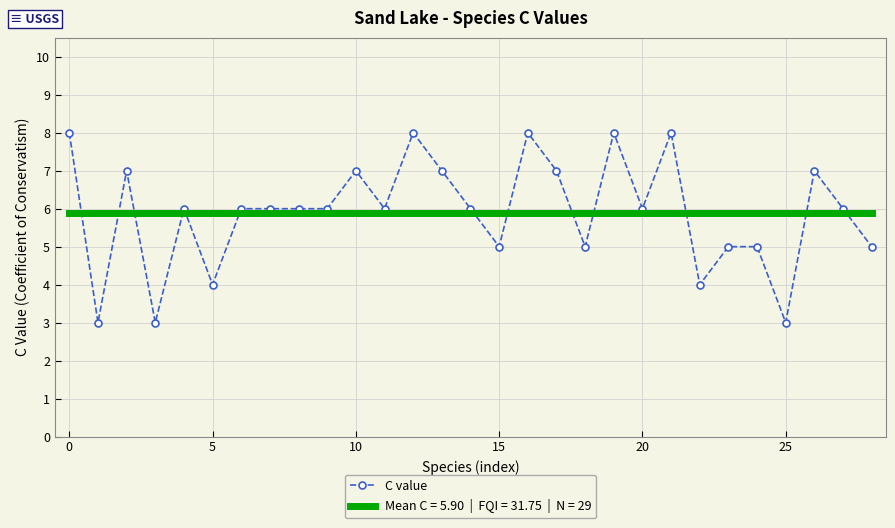

What is the minimum value shown in the chart?

3.0